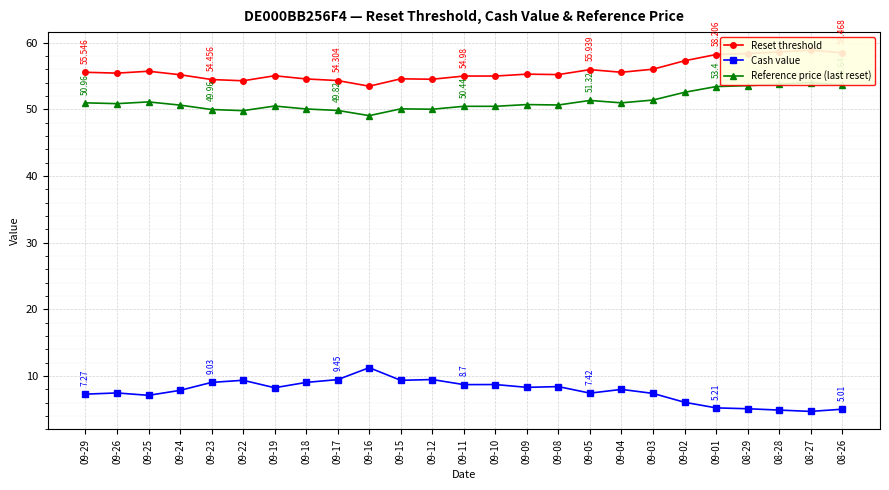

Reading left to right, list all the values displayed in this chart.

Reset threshold: 55.5	55.4	55.7	55.2	54.5	54.3	55.0	54.5	54.3	53.5	54.6	54.5	55.0	55.0	55.3	55.2	55.9	55.5	56.0	57.3	58.2	58.4	58.6	58.9	58.5
Cash value: 7.3	7.5	7.1	7.8	9.0	9.3	8.2	9.0	9.4	11.2	9.3	9.5	8.7	8.7	8.3	8.4	7.4	8.0	7.4	6.0	5.2	5.1	4.9	4.7	5.0
Reference price (last reset): 51.0	50.8	51.1	50.6	50.0	49.8	50.5	50.0	49.8	49.0	50.1	50.0	50.4	50.4	50.7	50.6	51.3	51.0	51.4	52.5	53.4	53.5	53.8	54.0	53.6